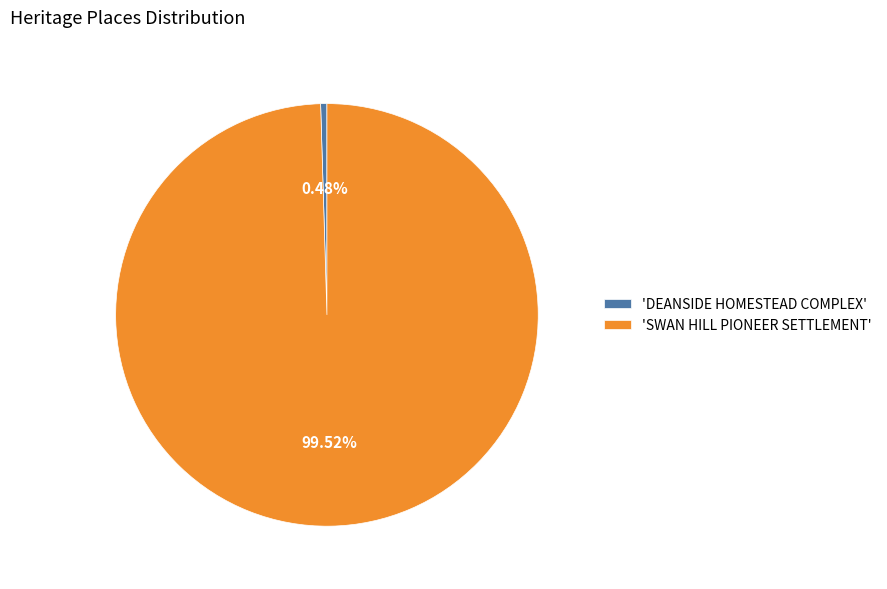

Which category has the biggest portion of the pie?

'SWAN HILL PIONEER SETTLEMENT'